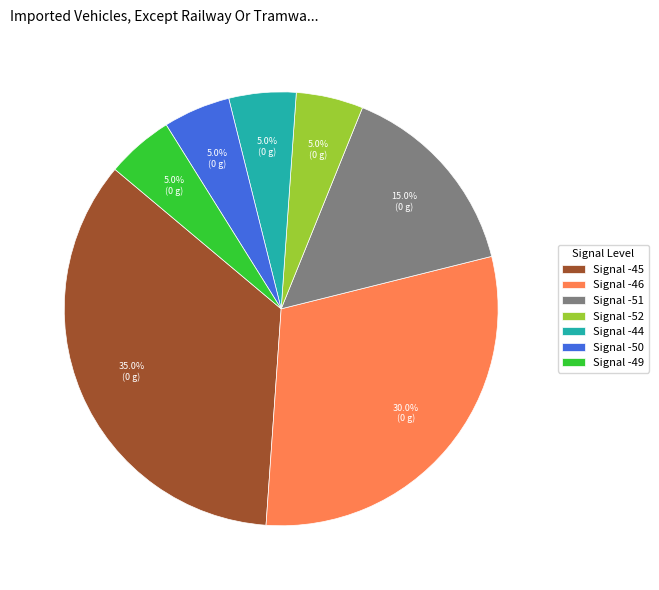

Approximately how many times larger is the value at Signal -45 compared to Signal -52?

7.0